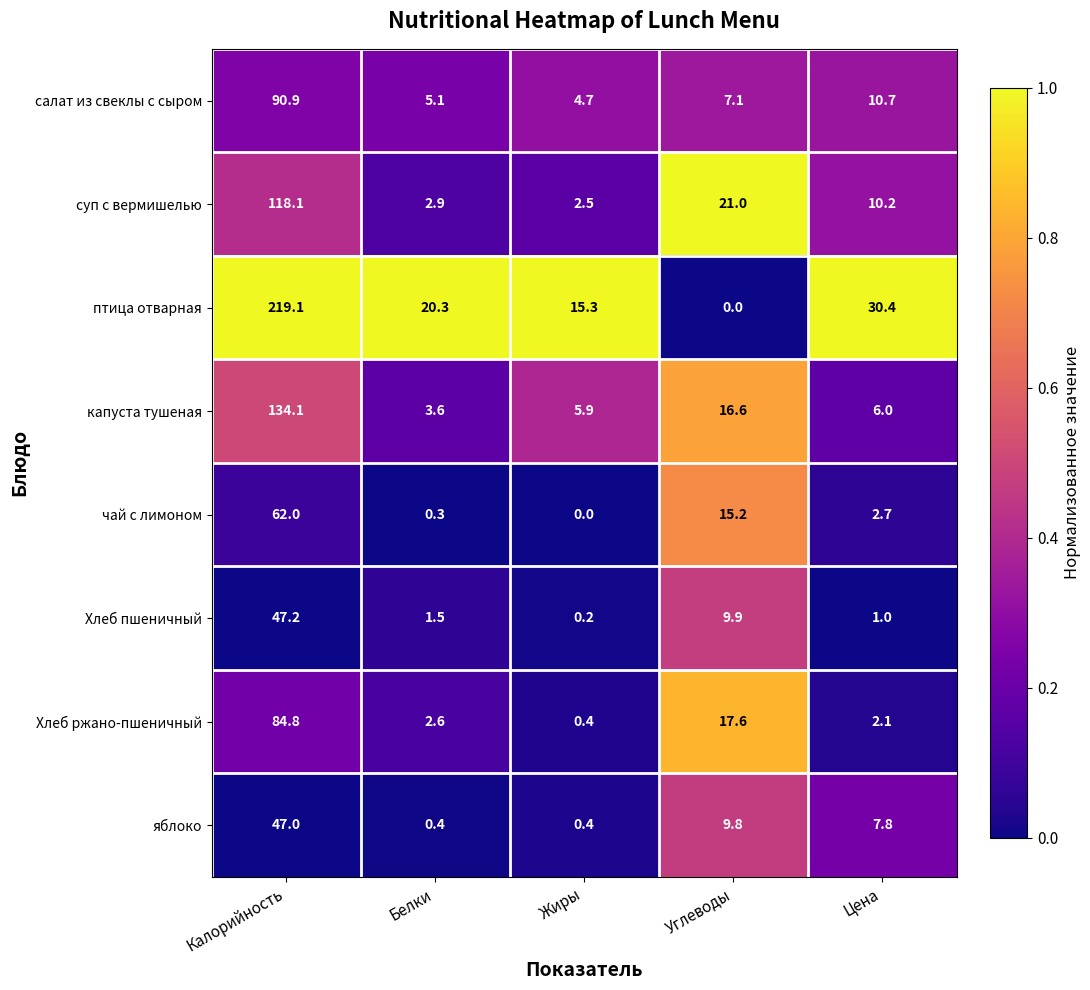

Rank the series at Белки from lowest to highest value.

чай с лимоном, яблоко, Хлеб пшеничный, Хлеб ржано-пшеничный, суп с вермишелью, капуста тушеная, салат из свеклы с сыром, птица отварная